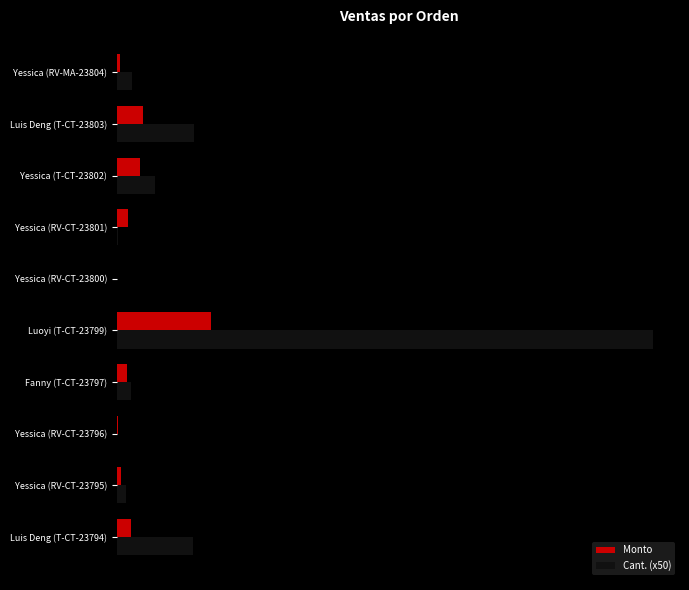

List the series in order of their peak value, highest first.

Cant. (x50), Monto